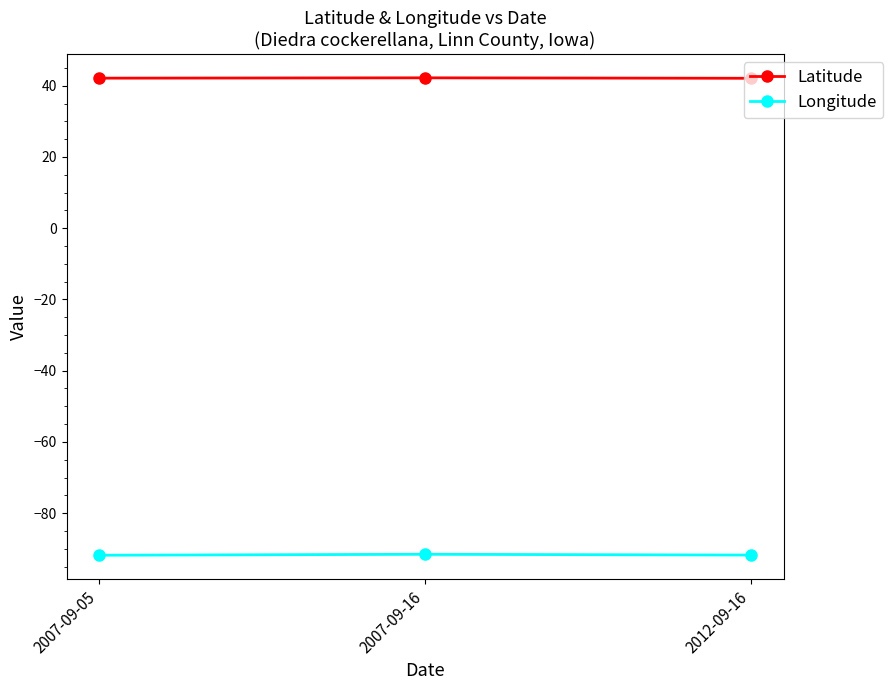

What is the difference between the highest and lowest values at 2007-09-16?

133.8